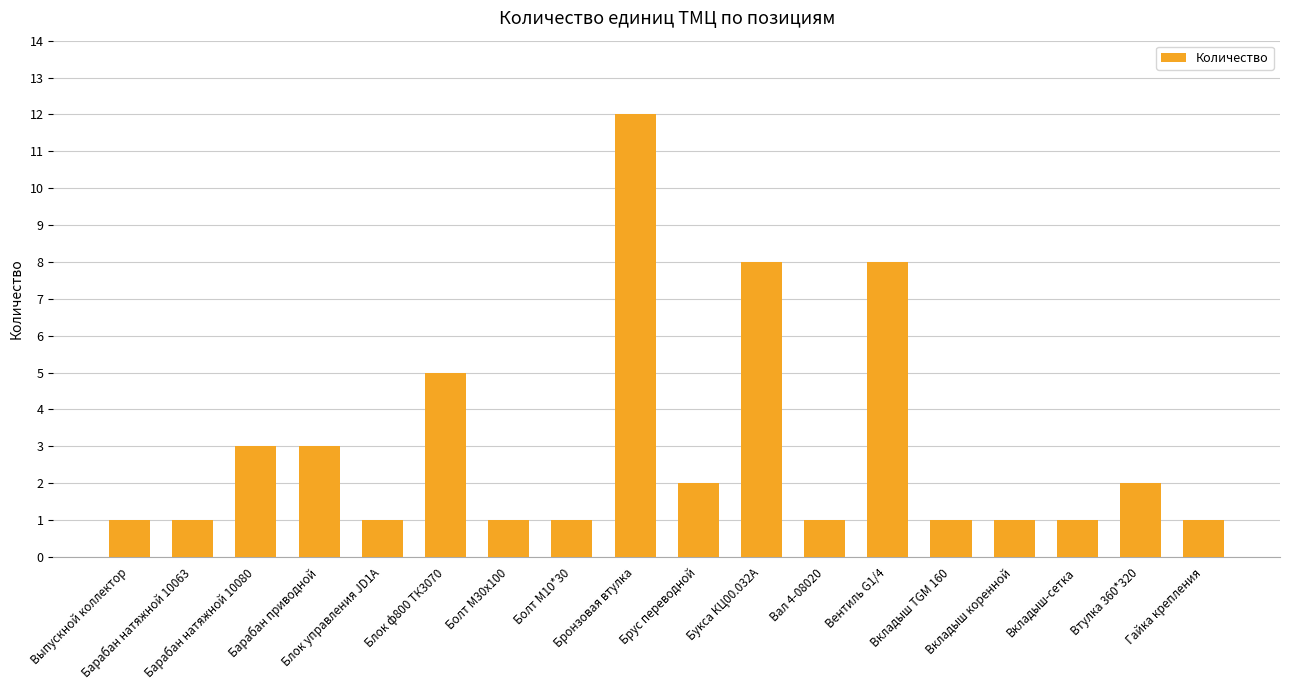

What is the sum of all values?

53